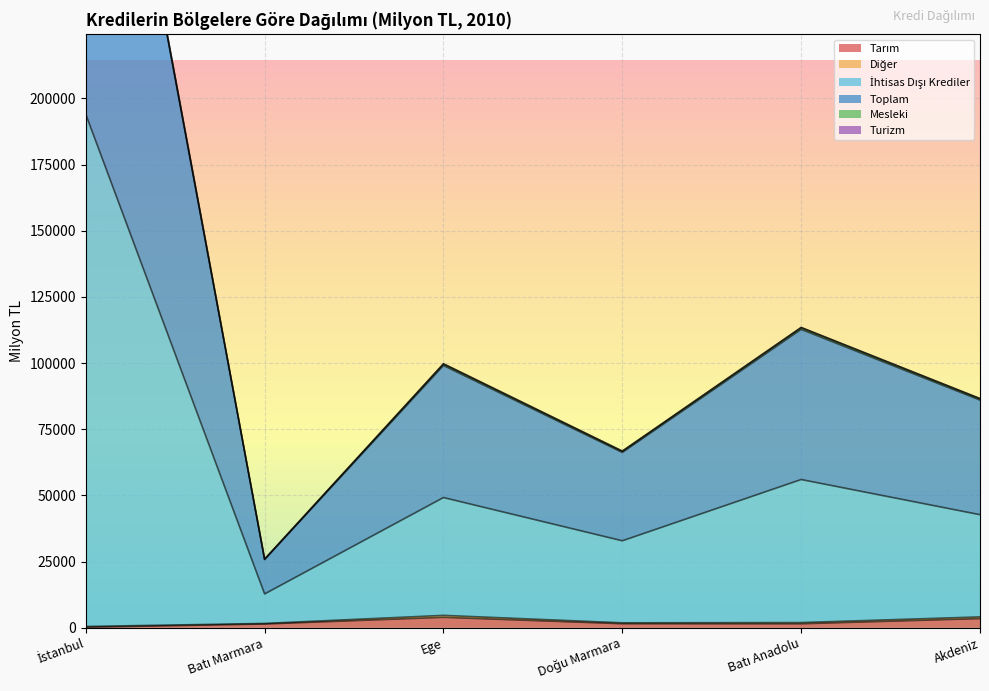

How many values in the Tarım series exceed 1560?

3